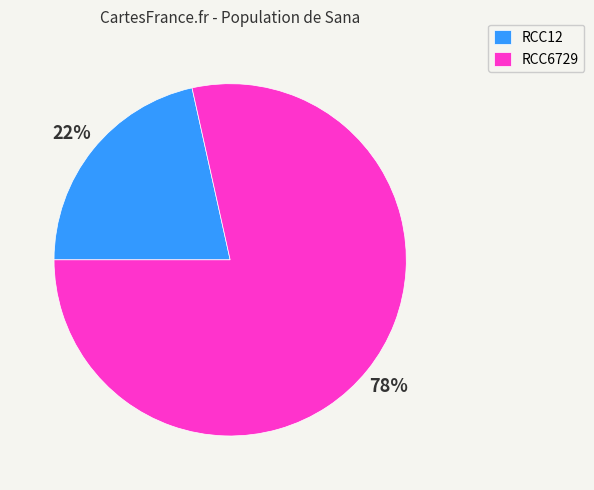

What is the smallest slice in the pie chart?

RCC12